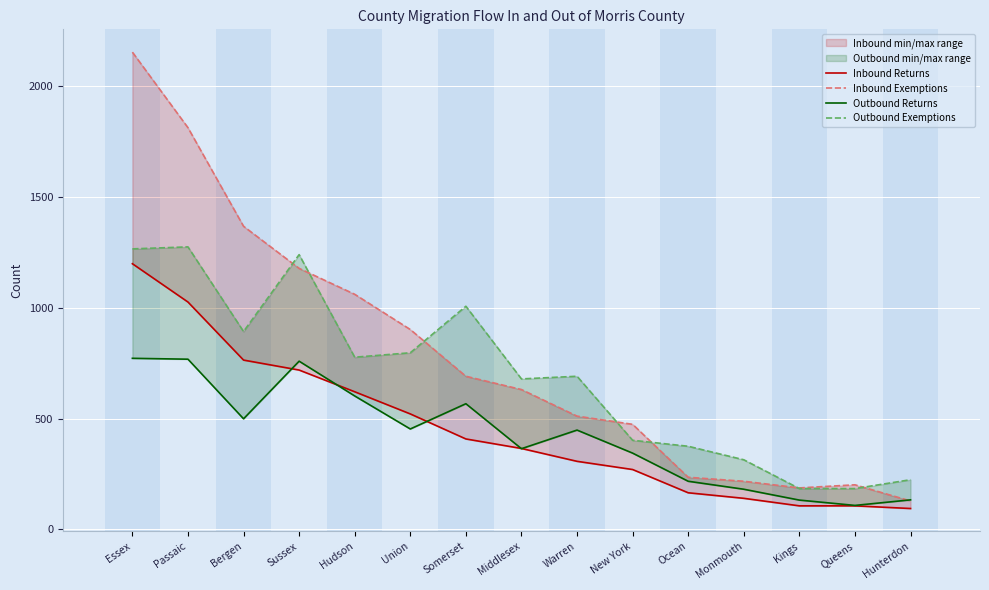

At which label is Inbound Exemptions closest to 1141?

Sussex